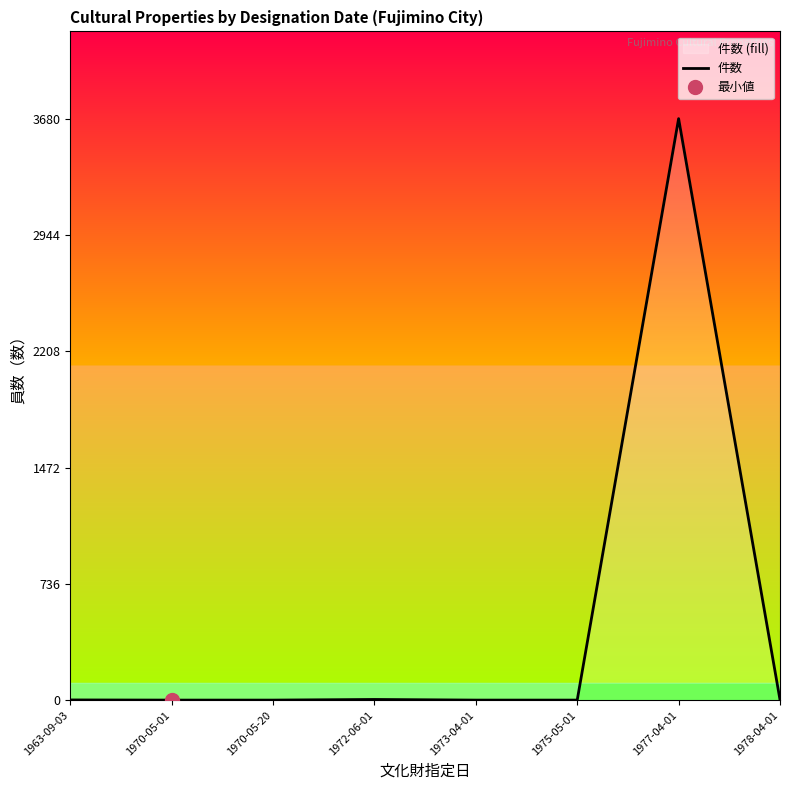

How many points are higher than both their immediate neighbors (excluding endpoints)?

2